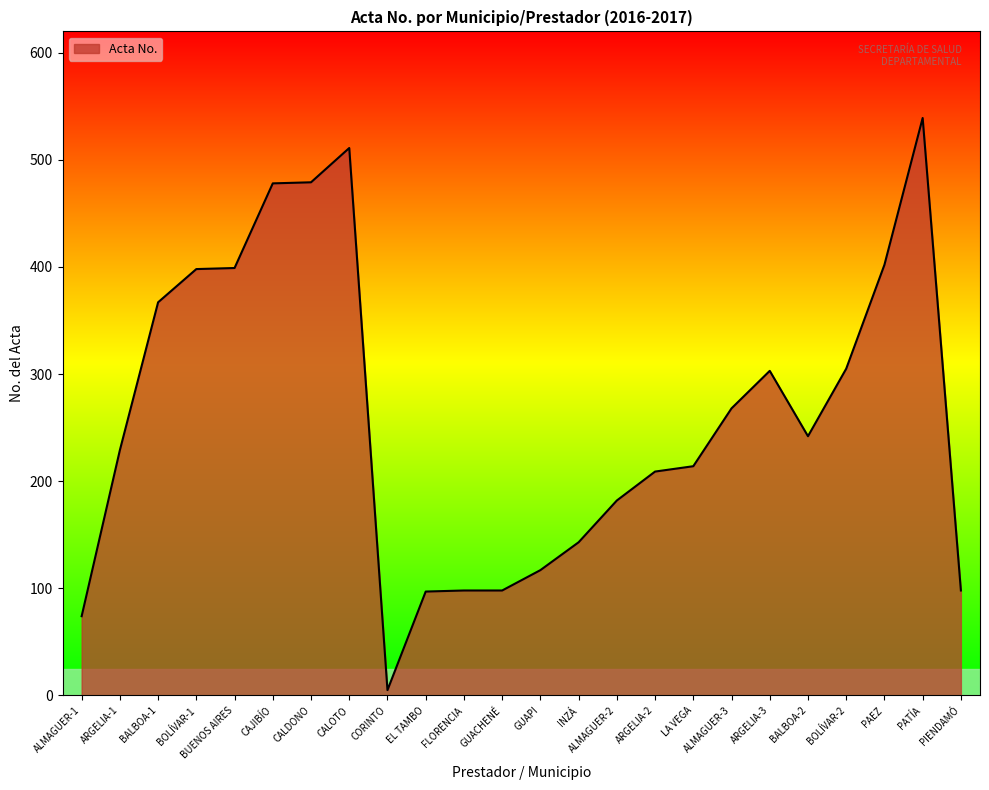

What is the change in value from INZÁ to ARGELIA-2?

+66